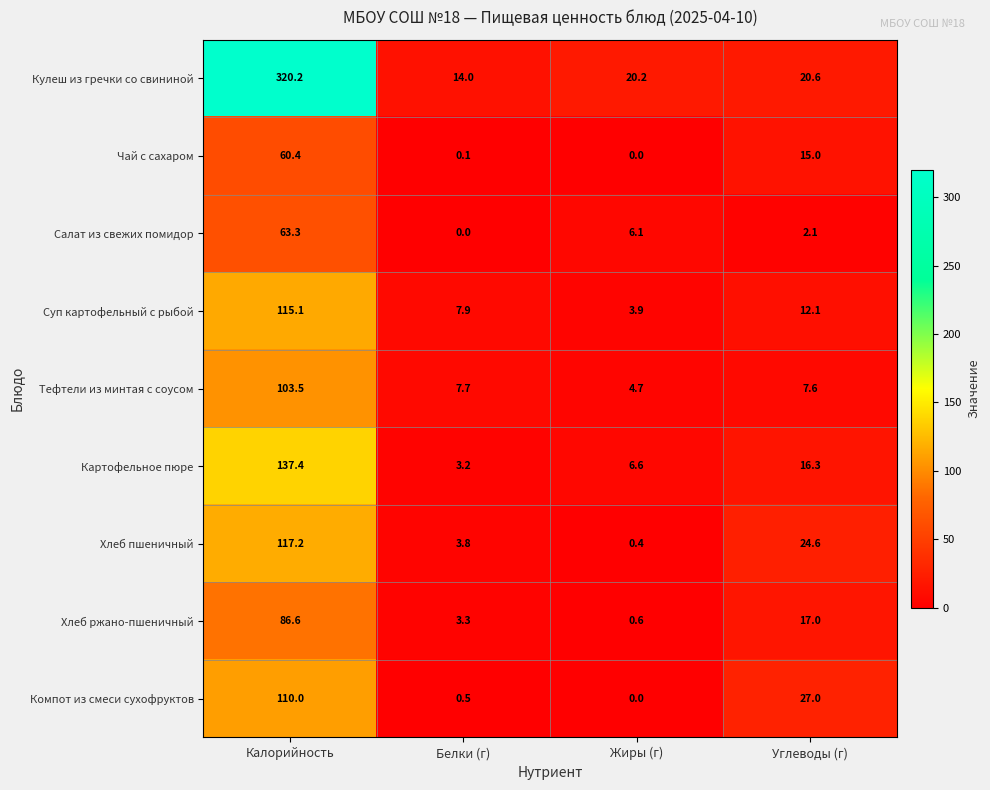

What is the spread (max minus min) of values at Белки (г)?

14.0